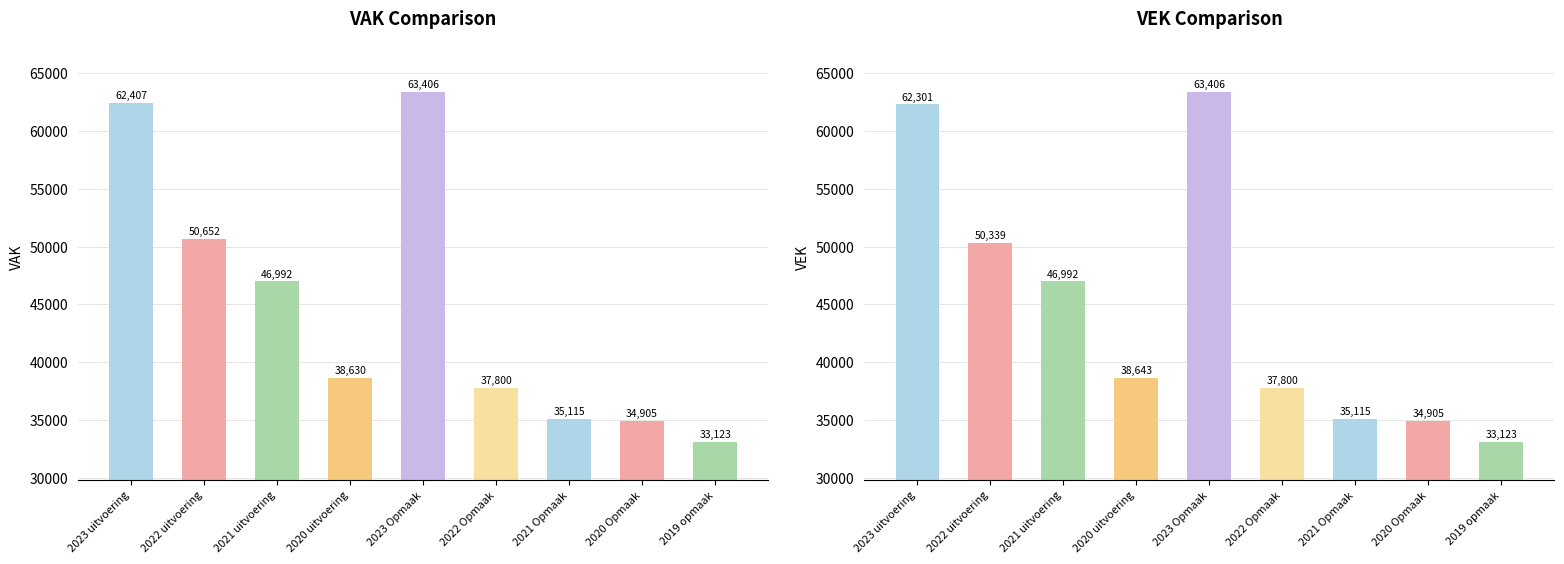

The VAK series shows 33123 at 2019 opmaak. True or false?

True